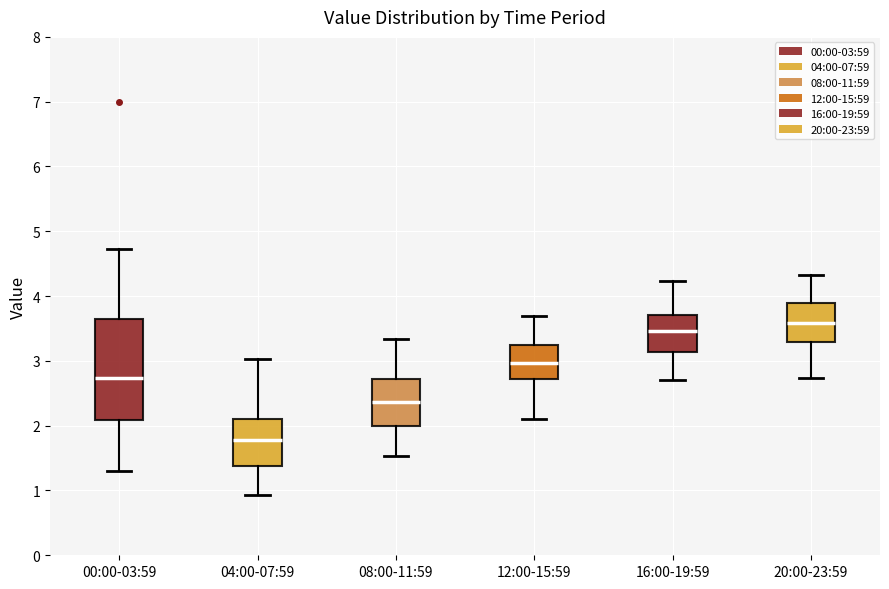

Which box has the highest median line?

20:00-23:59